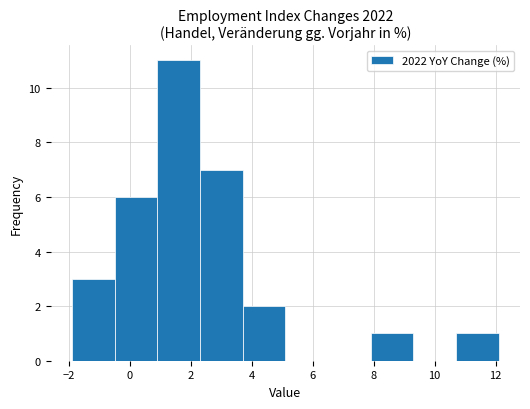

Reading left to right, transcribe this chart: for each bar, give the range it covers on the x-axis and its height. Neither the bar edges nor the heights are printed on the chart, so give them approximately, as read against the axes.

-1.9 to -0.5: 3
-0.5 to 0.9: 6
0.9 to 2.3: 11
2.3 to 3.7: 7
3.7 to 5.1: 2
5.1 to 6.5: 0
6.5 to 7.9: 0
7.9 to 9.3: 1
9.3 to 10.7: 0
10.7 to 12.1: 1